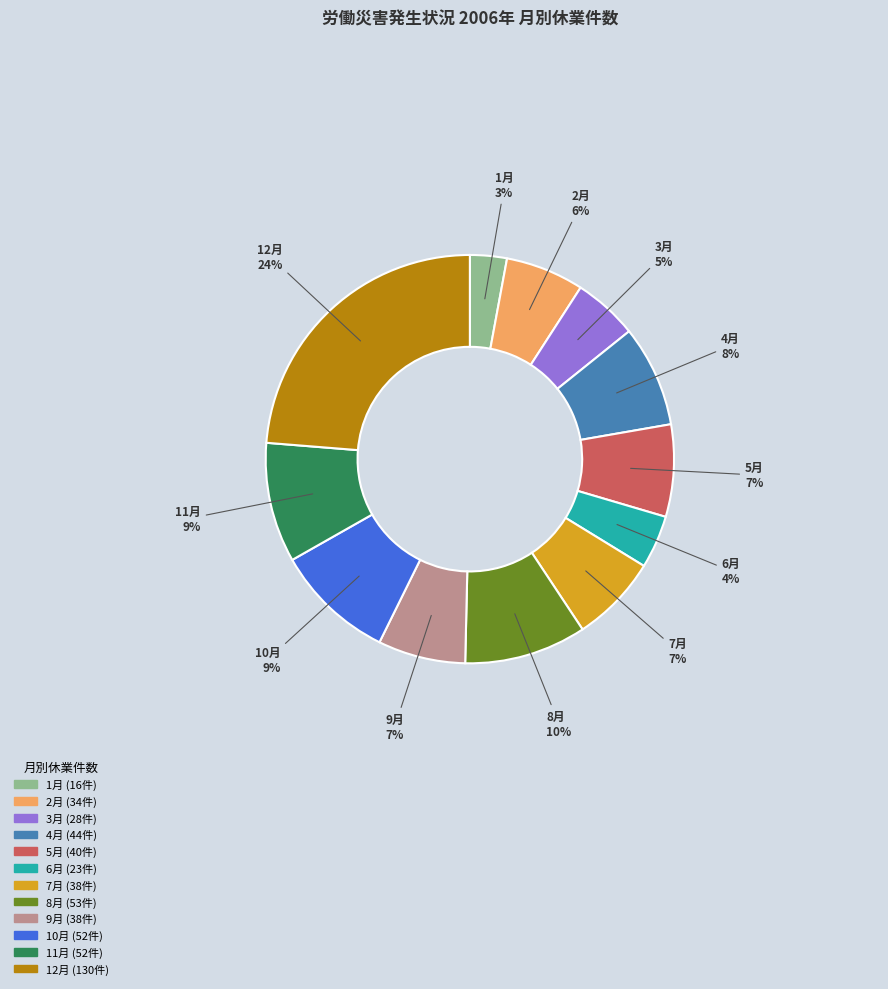

To the nearest percent, what is the average slice percentage?

8%